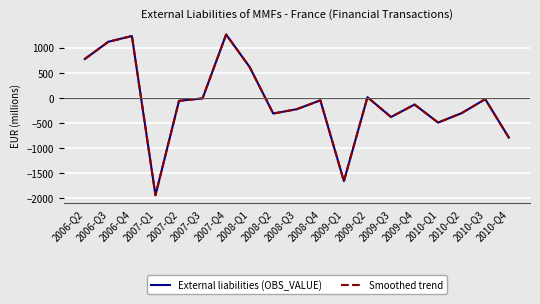

Which series has the largest total across all categories?

External liabilities (OBS_VALUE)